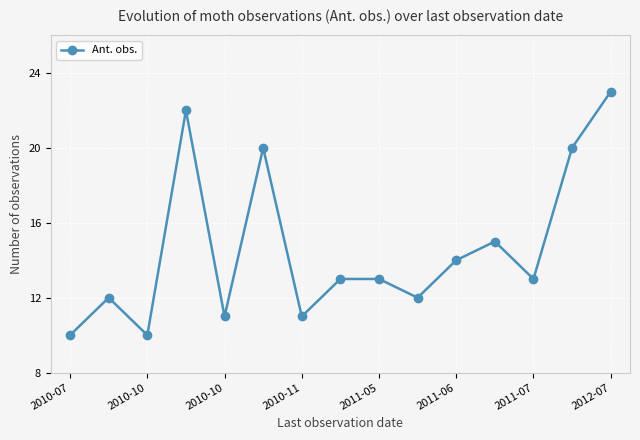

What is the average value?

15